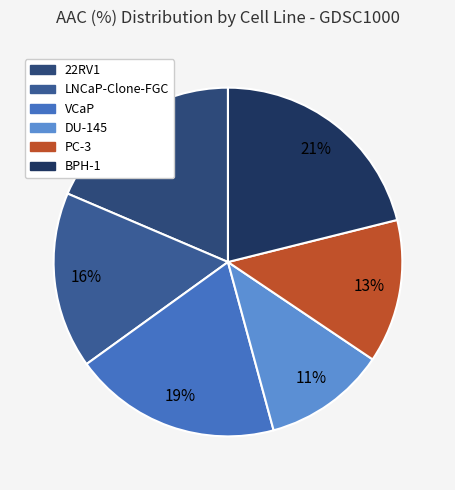

Rank the categories by value from lowest to highest.

DU-145, PC-3, LNCaP-Clone-FGC, 22RV1, VCaP, BPH-1